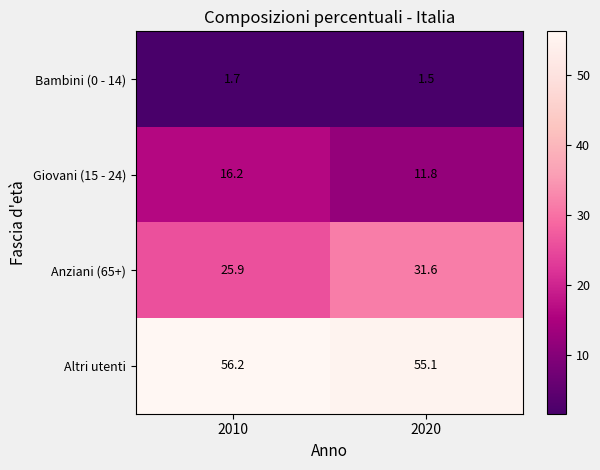

Is the value of Bambini (0 - 14) at 2020 greater than the value of Anziani (65+) at 2010?

No